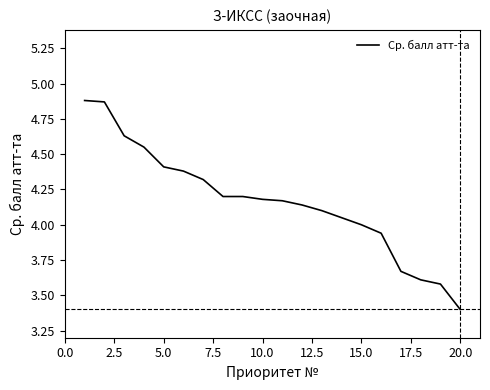

What is the minimum value shown in the chart?

3.4